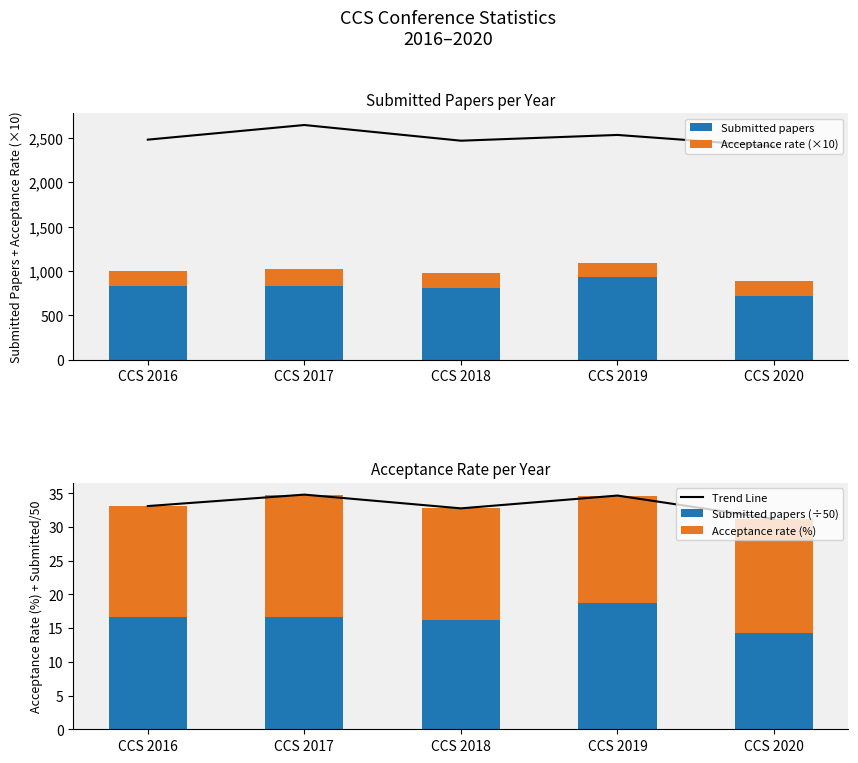

What are all the series names shown in the legend?

Submitted papers, Acceptance rate (×10), Trend Line, Submitted papers (÷50), Acceptance rate (%)